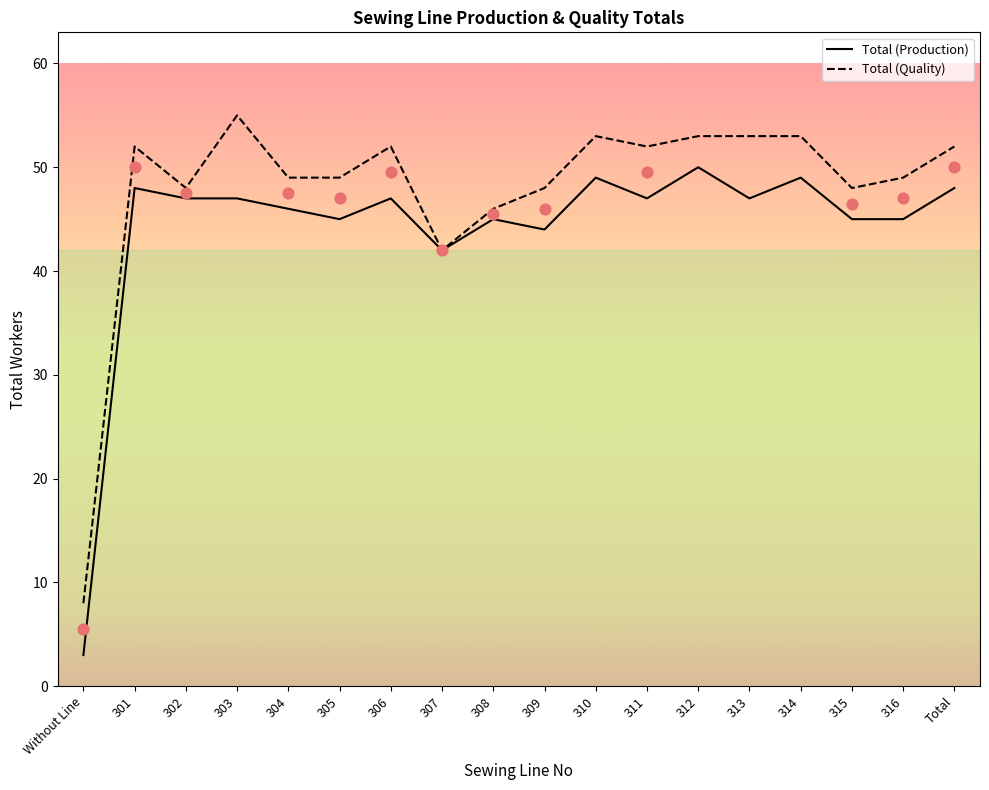

Which series has the largest total across all categories?

Total (Quality)